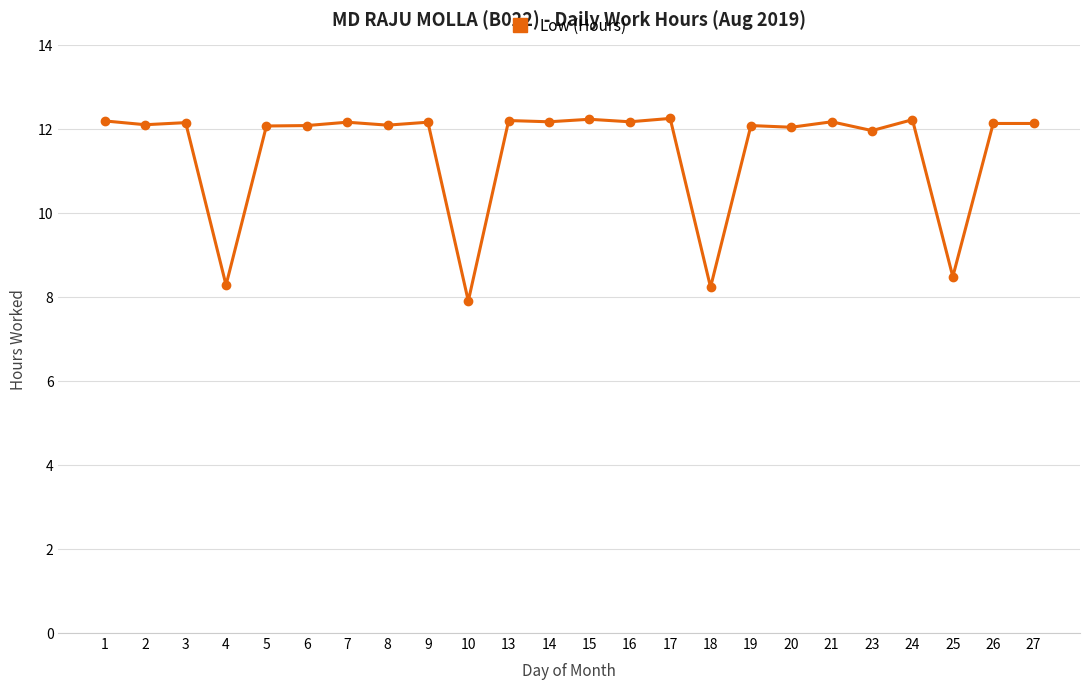

True or false: there are more than 2 points higher than both neighbors.

True